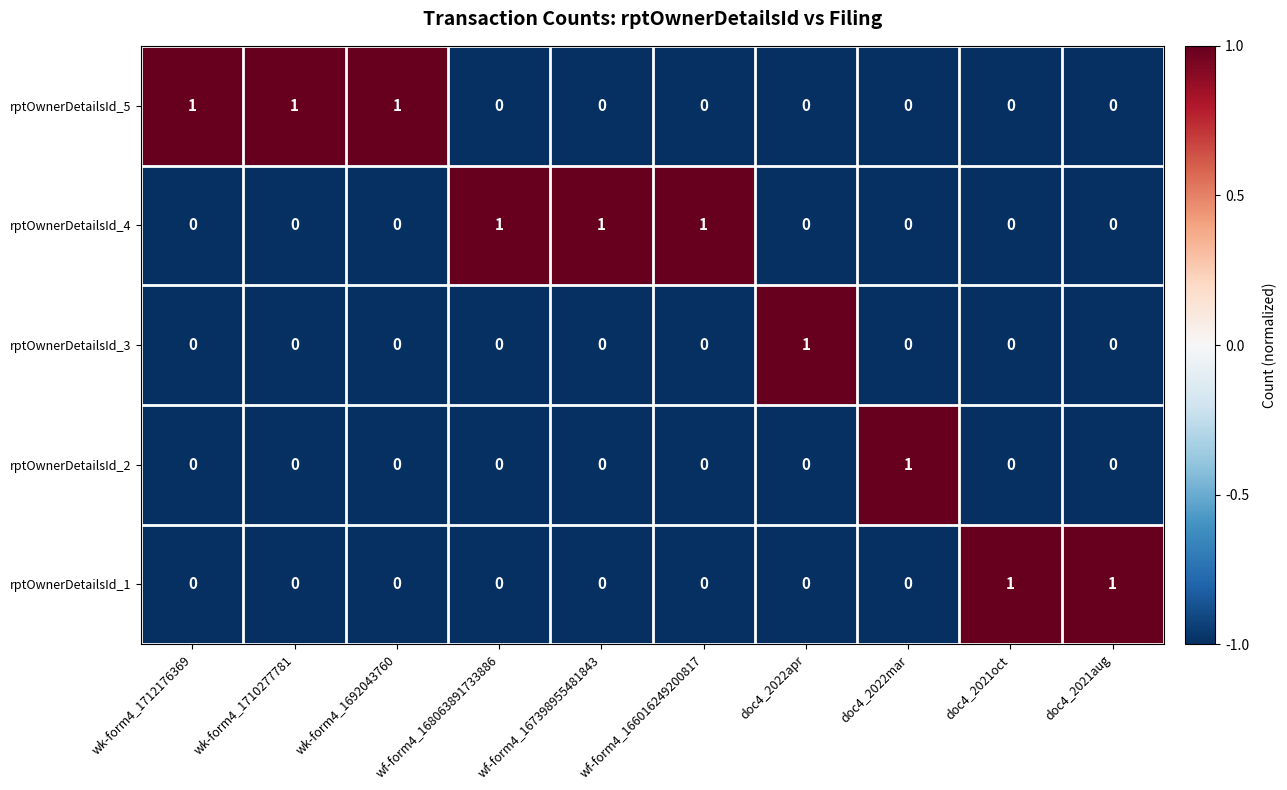

Is it true that rptOwnerDetailsId_1 equals 0 at wk-form4_1710277781?

True